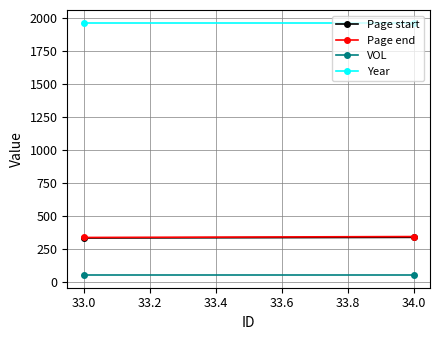

The VOL series shows 52 at 34.0. True or false?

True